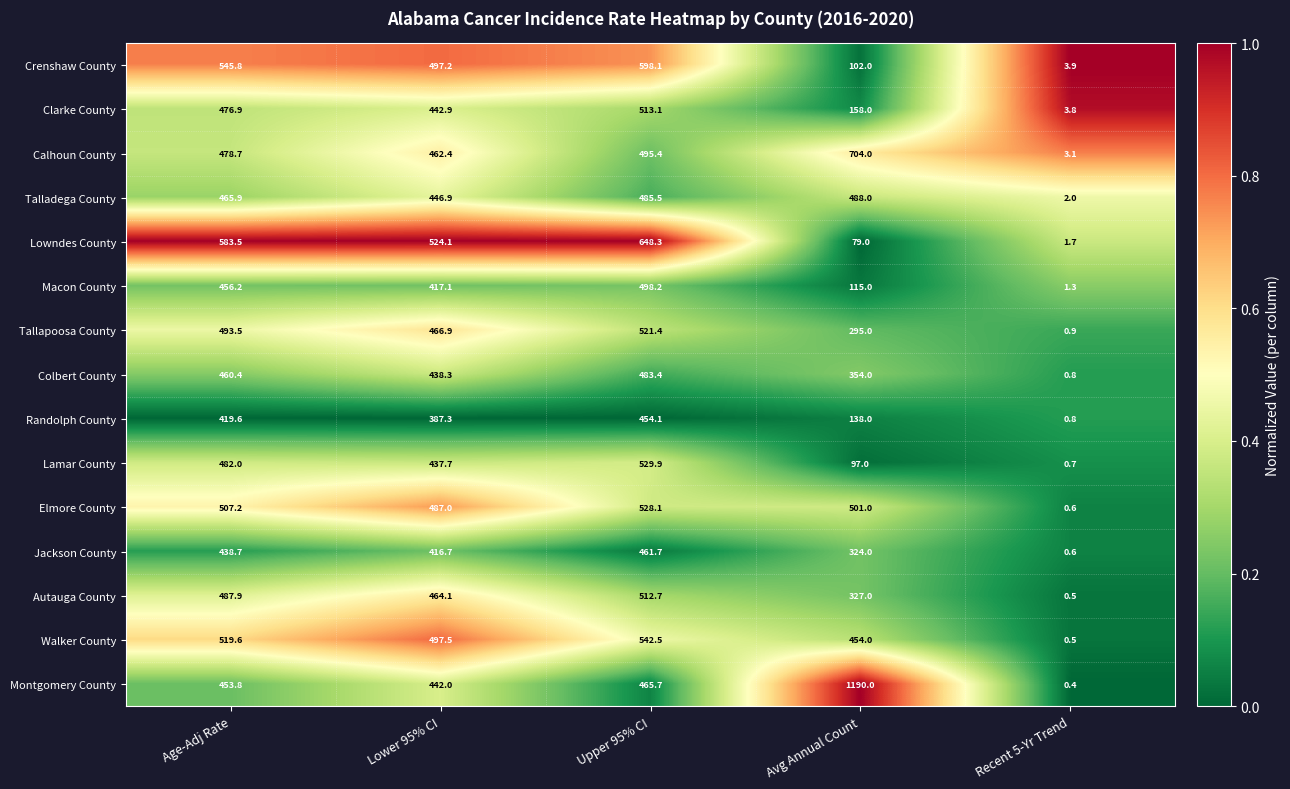

The value of Montgomery County at Recent 5-Yr Trend is 0.4. True or false?

True